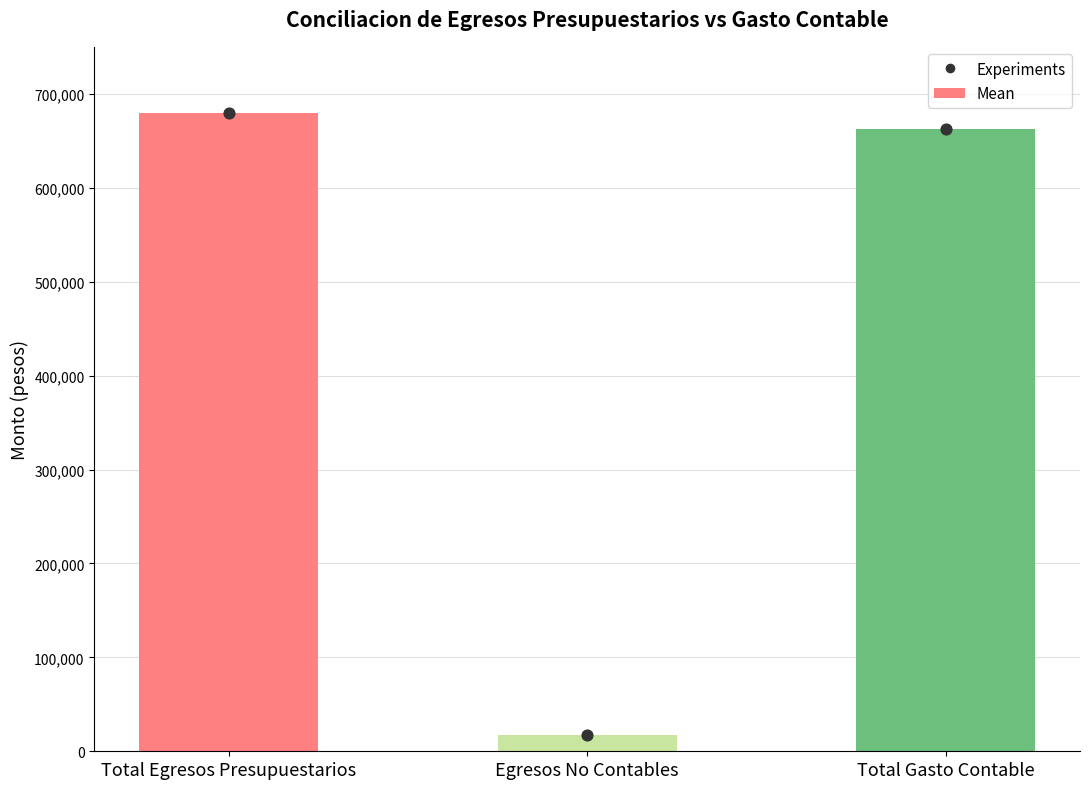

Which series has the largest total across all categories?

Mean